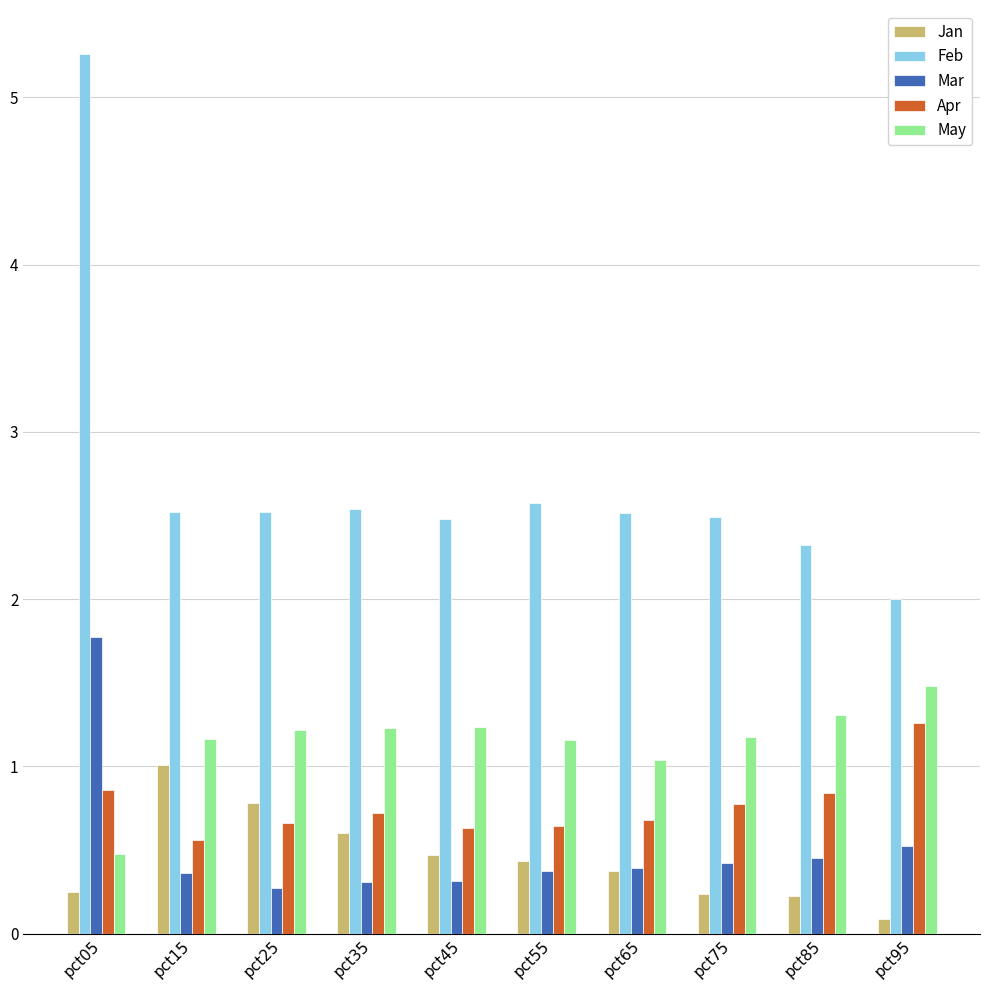

Which label corresponds to the smallest value in the chart?

pct95